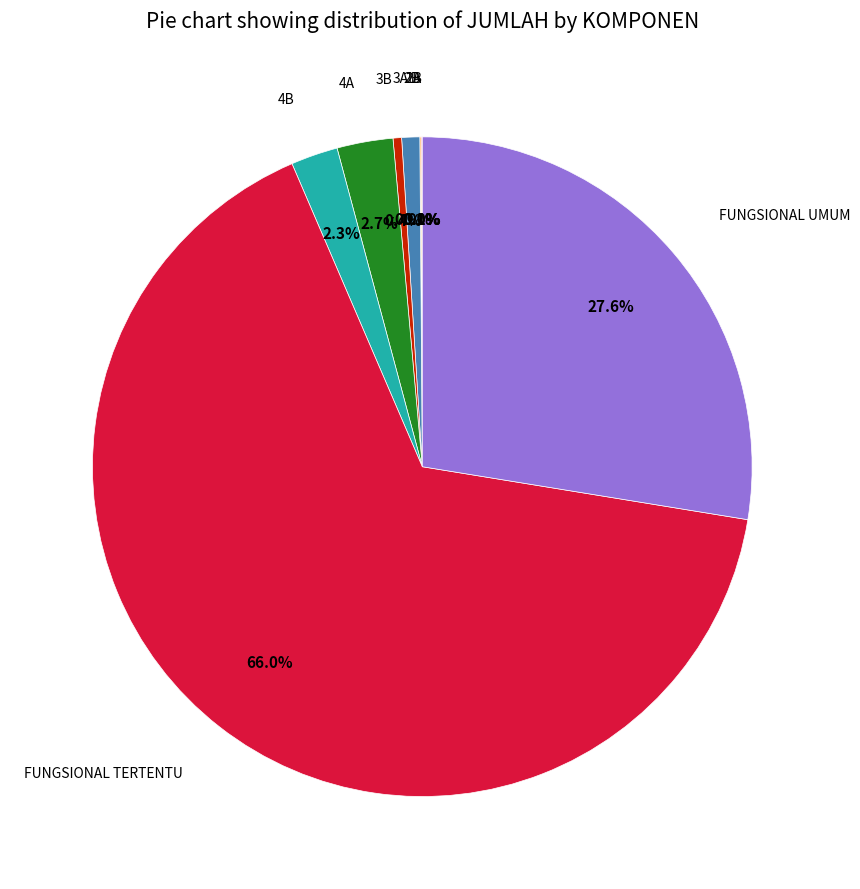

Is there any slice that represents more than half of the pie?

Yes